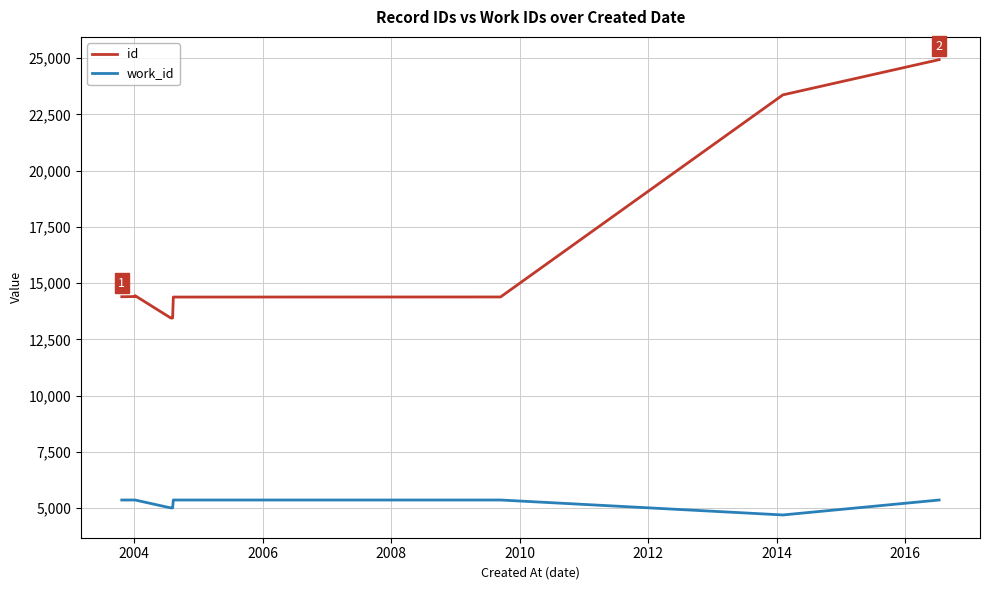

Reading left to right, transcribe all the data shown in this chart.

id: 14396	14404	14412	14442	13450	13452	14382	14386	23364	24928
work_id: 5366	5366	5366	5366	5014	5016	5366	5366	4702	5366